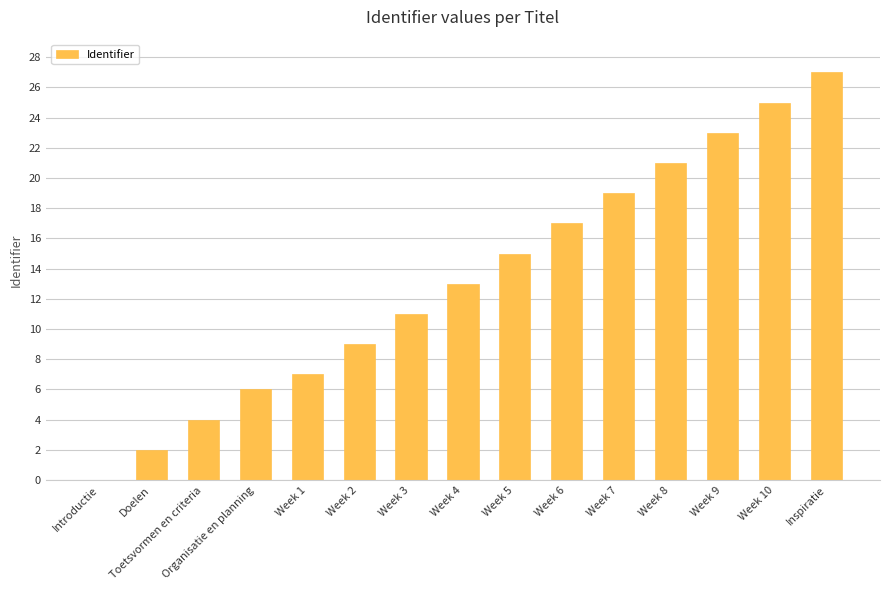

What is the greatest value displayed?

27